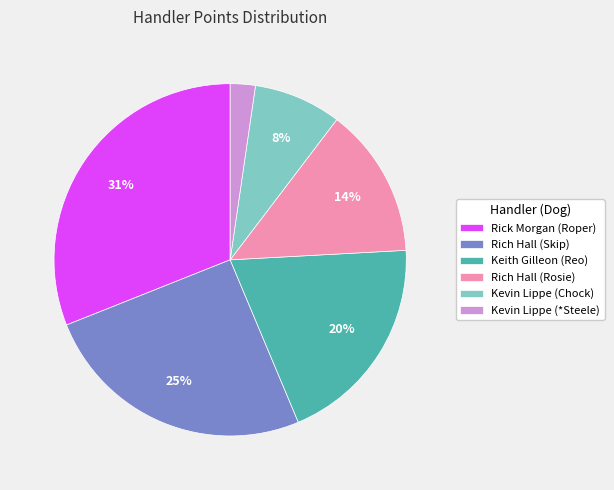

Count the number of slices in the pie.

6